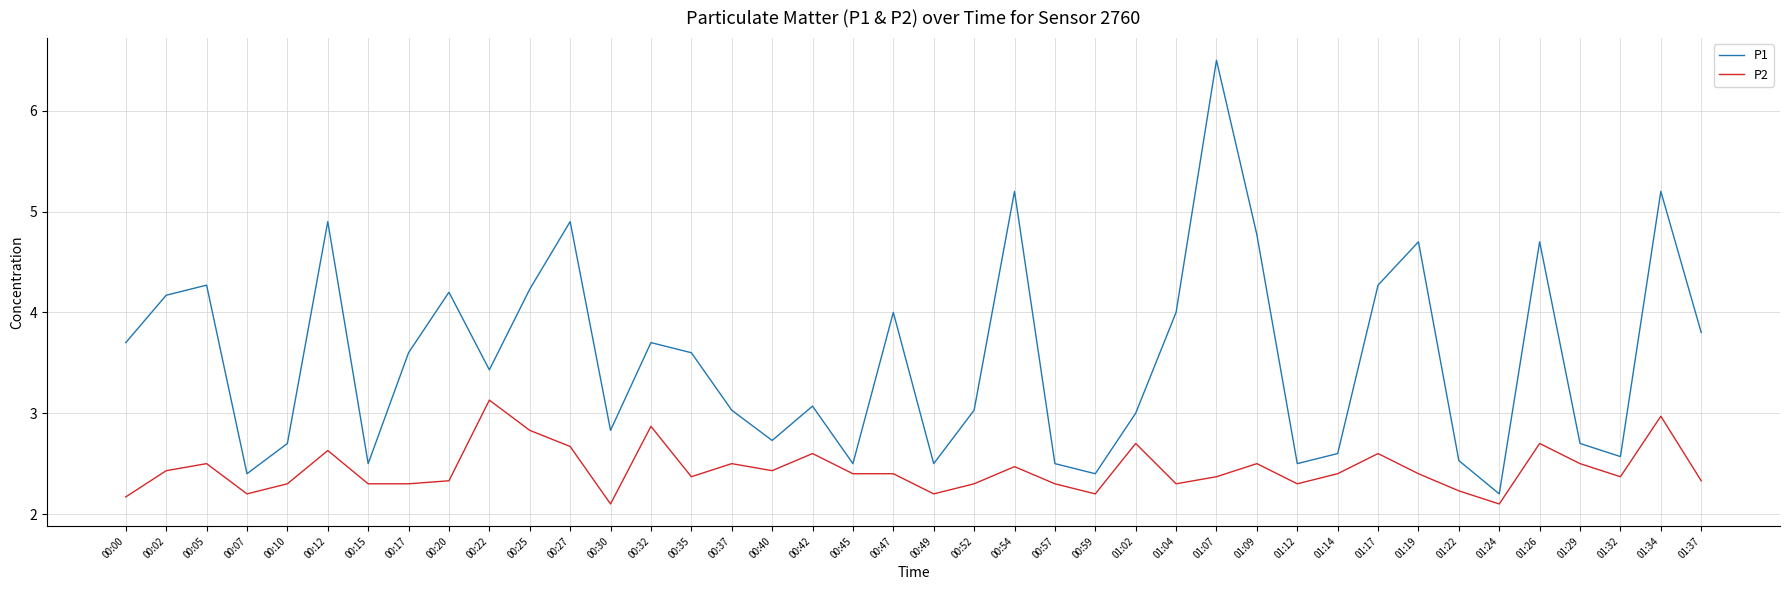

At which label does P2 reach its peak?

00:22